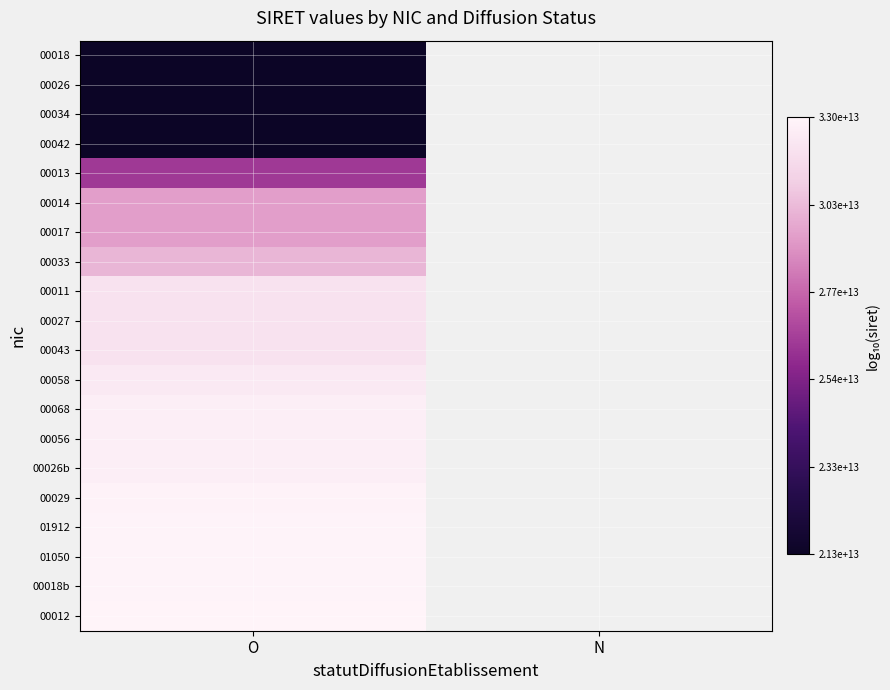

Rank the series by their maximum value, from lowest to highest.

00018, 00026, 00034, 00042, 00013, 00014, 00017, 00033, 00011, 00027, 00043, 00058, 00068, 00056, 00026b, 00029, 01912, 01050, 00018b, 00012